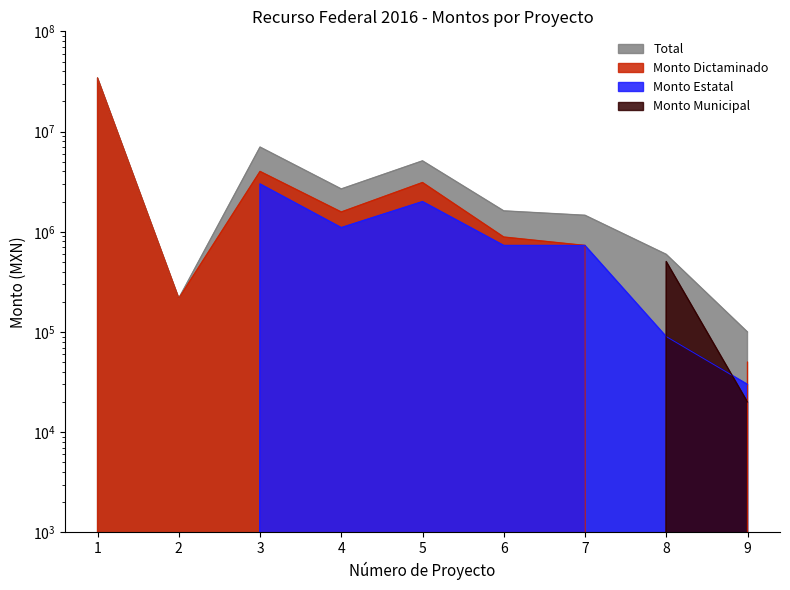

Which has a higher value, 6 or 1?

1